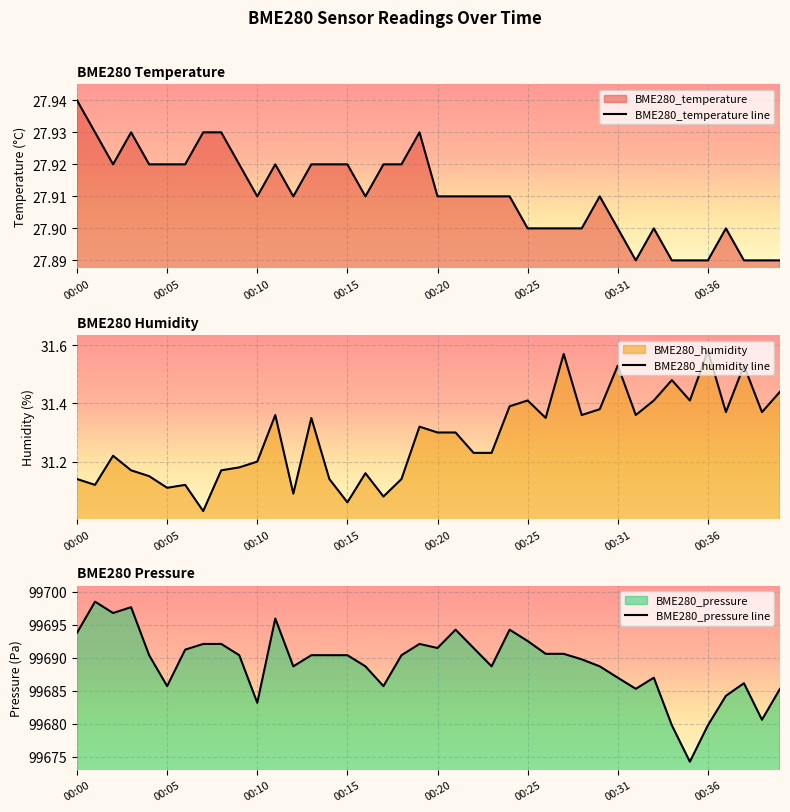

Is it true that BME280_temperature line equals 41.8 at 00:20?

False